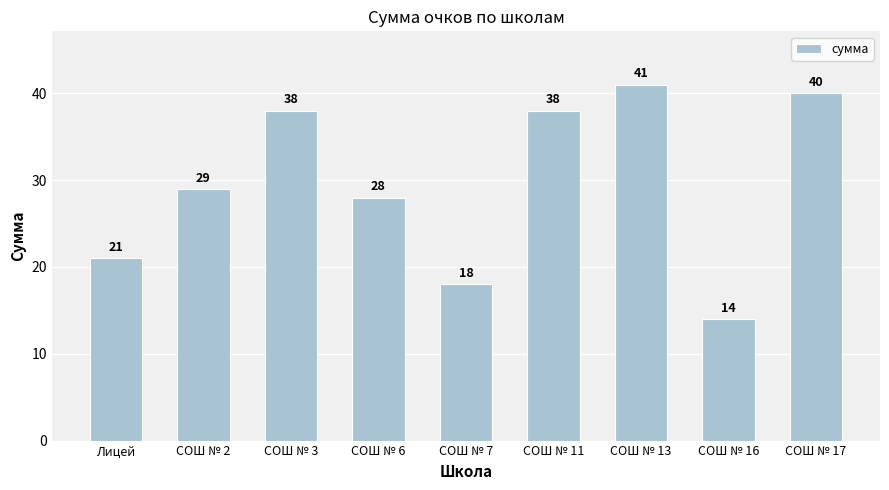

What is the minimum value shown in the chart?

14